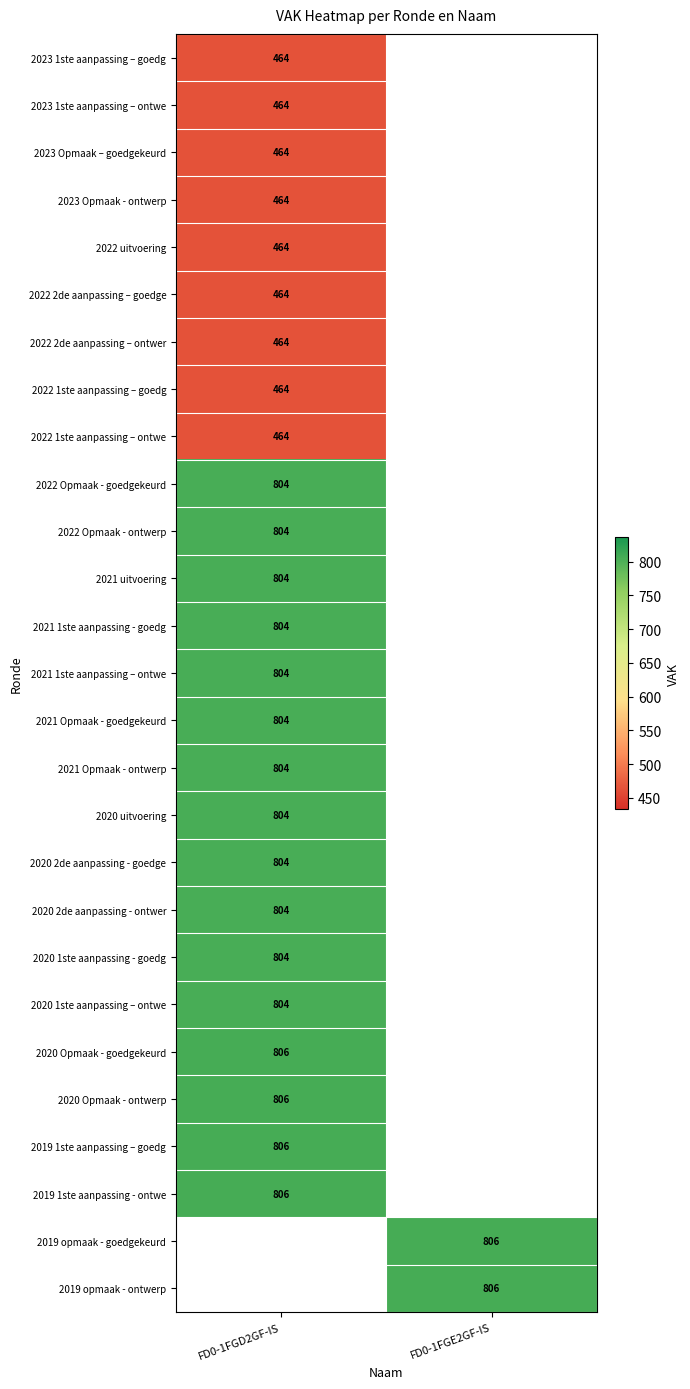

The value of 2022 1ste aanpassing – ontwe at FD0-1FGD2GF-IS is 464. True or false?

True